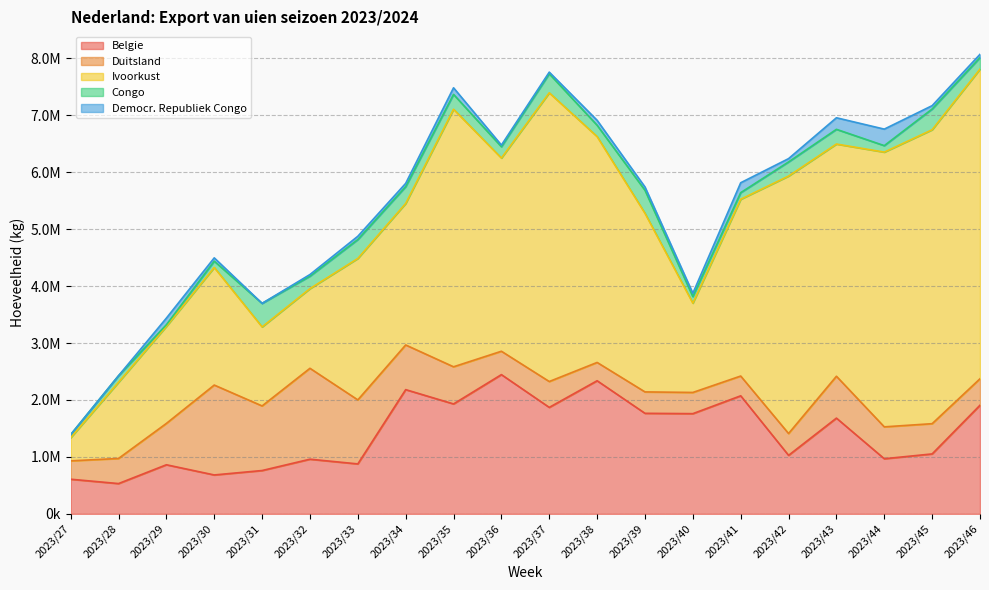

Is it true that Duitsland equals 784258 at 2023/34?

True